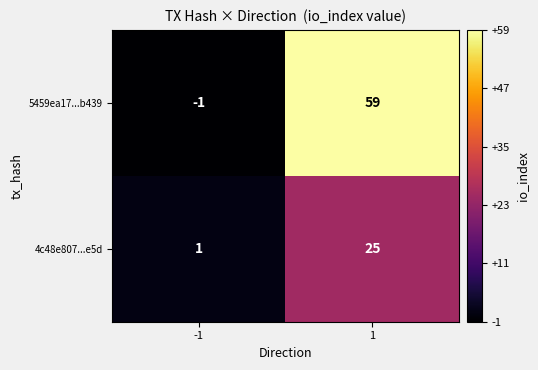

Rank the series by their average value, from highest to lowest.

5459ea17...b439, 4c48e807...e5d